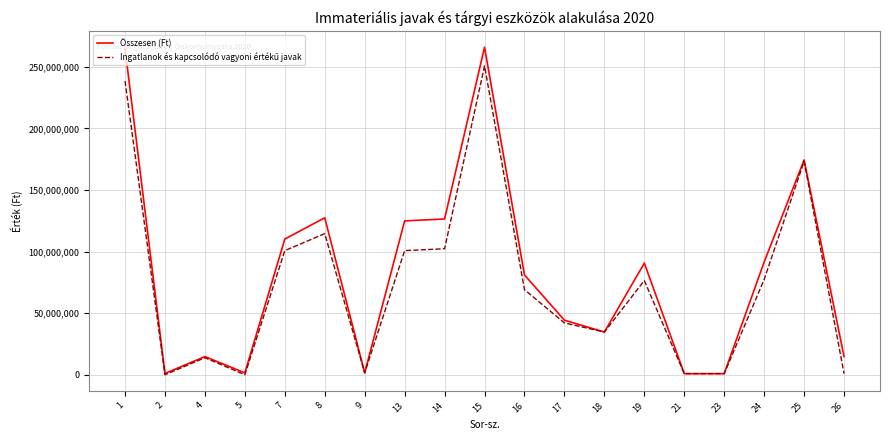

At which category is the sum across all series the highest?

15